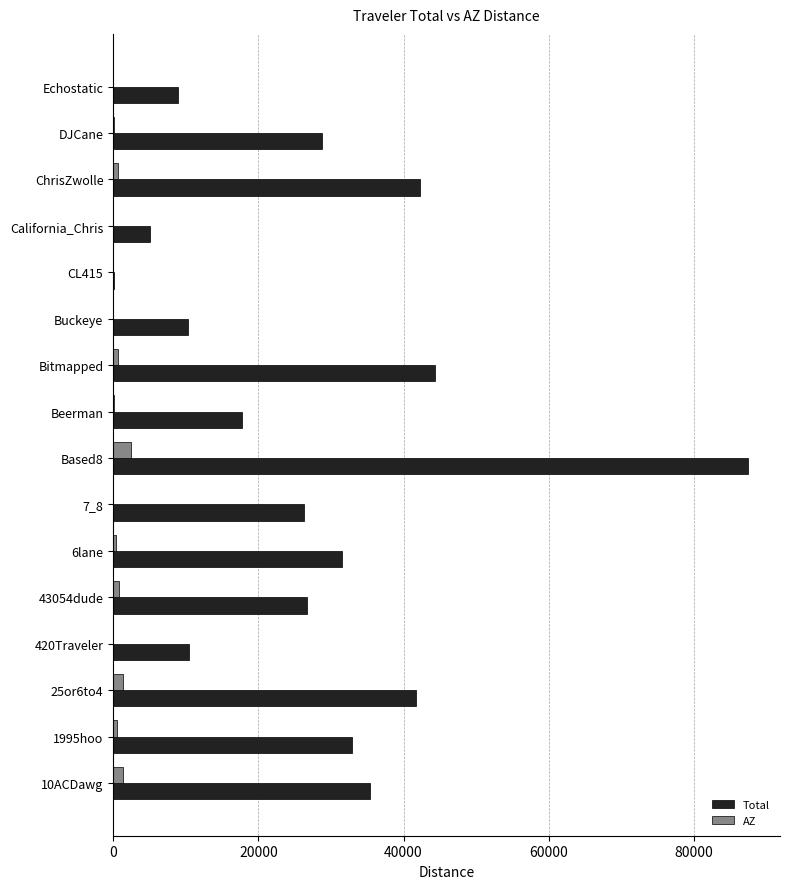

The value of Total at ChrisZwolle is 42276.0. True or false?

True